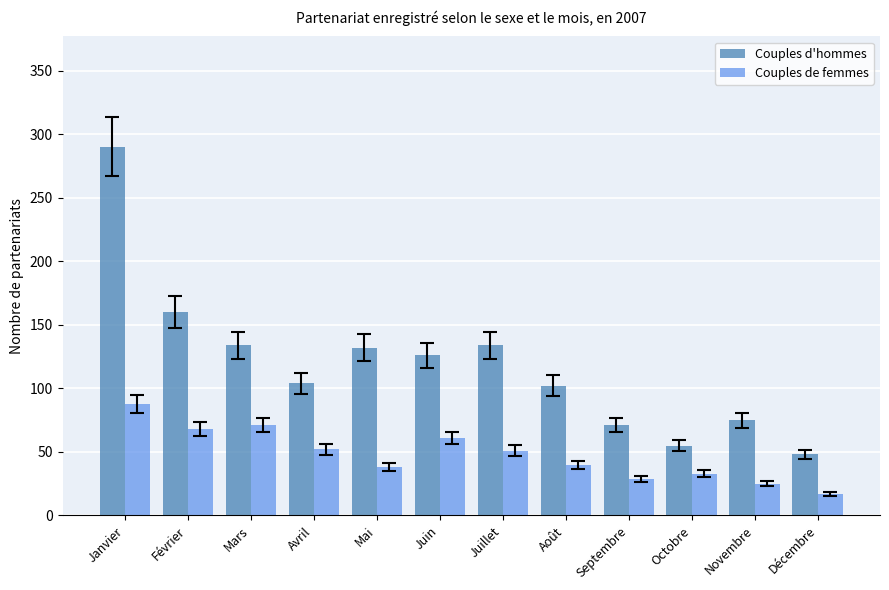

What is the value of the Couples d'hommes bar at the 12th from the left?

48